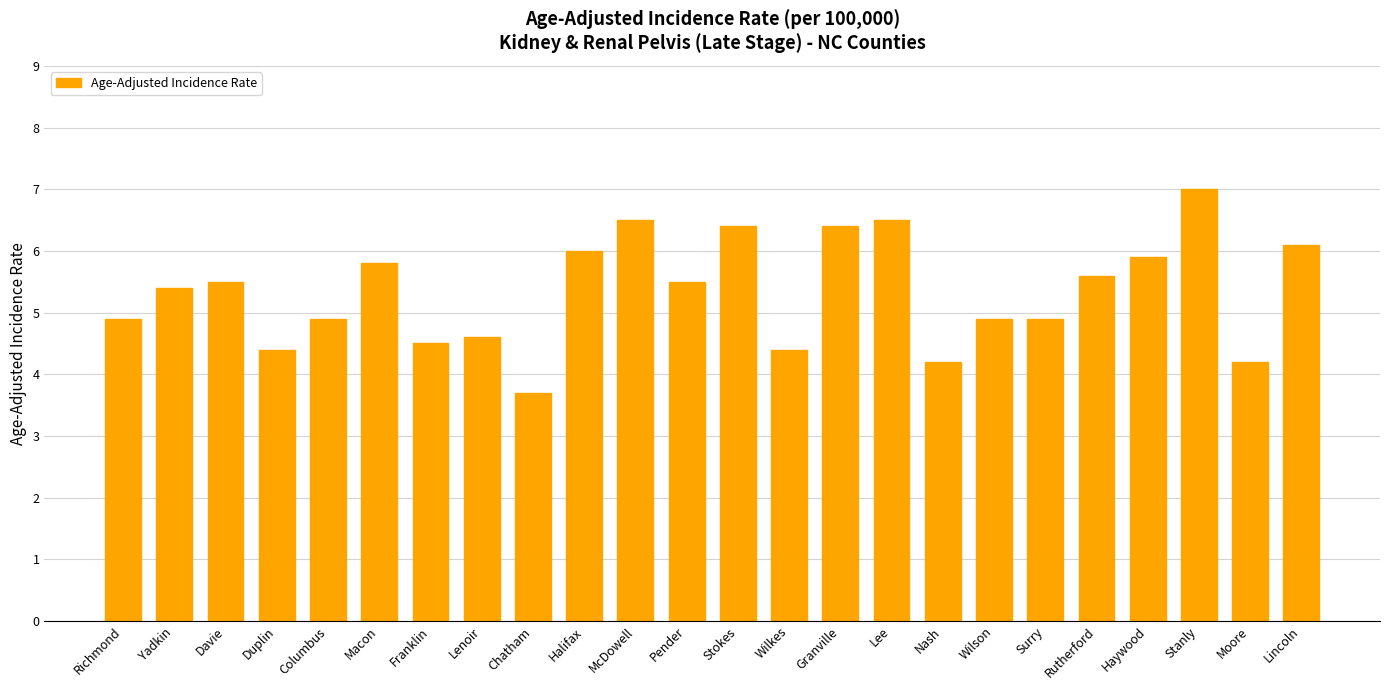

What is the approximate value at Lee?

6.5